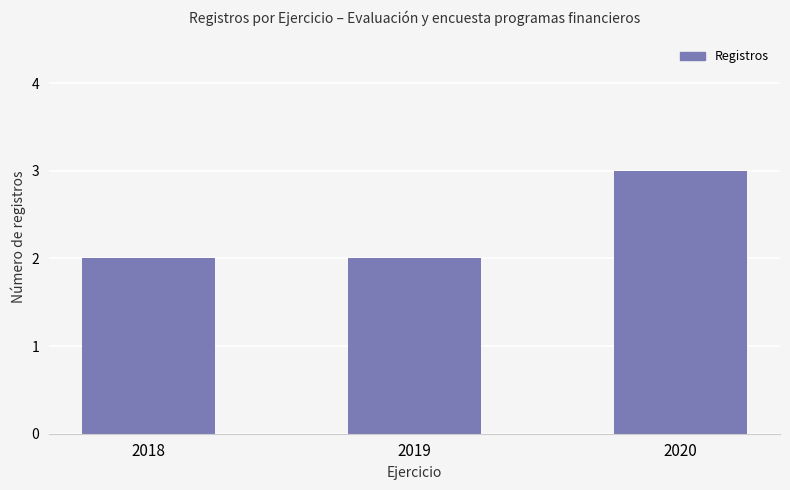

Is it true that the value at 2019 is 1?

False